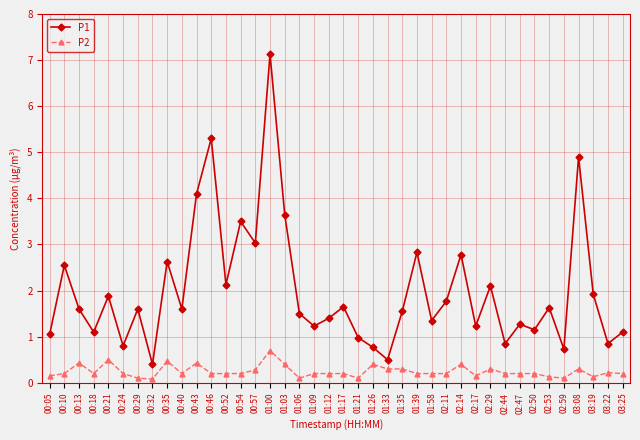

True or false: P1 and P2 cross at least once.

False